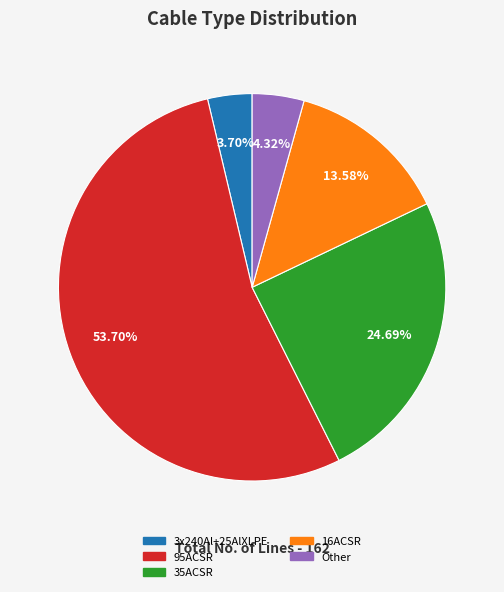

Rank the categories by value from lowest to highest.

3x240Al+25AlXLPE, Other, 16ACSR, 35ACSR, 95ACSR